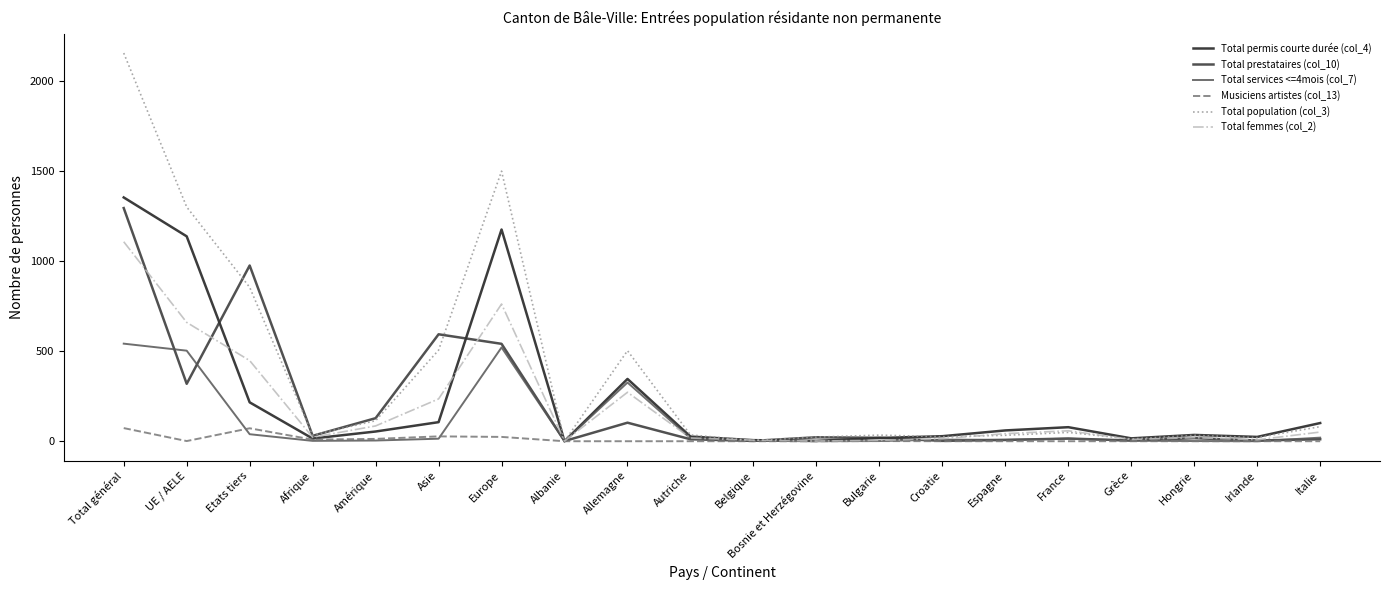

Which category has the highest value across all series?

Total général